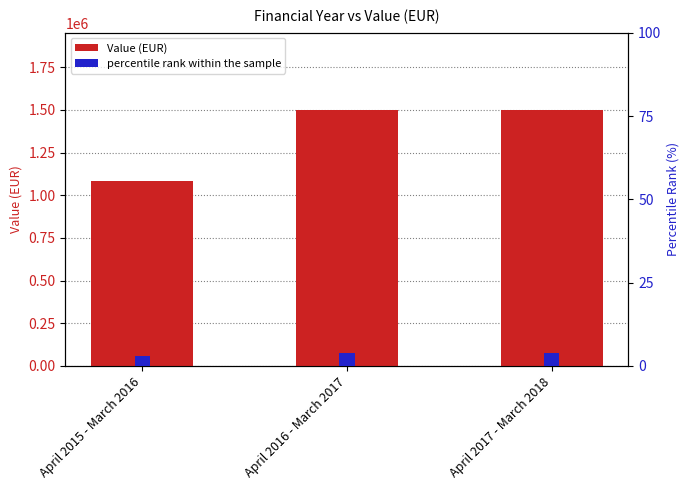

How many Value (EUR) values are between 1083856 and 1502356?

3